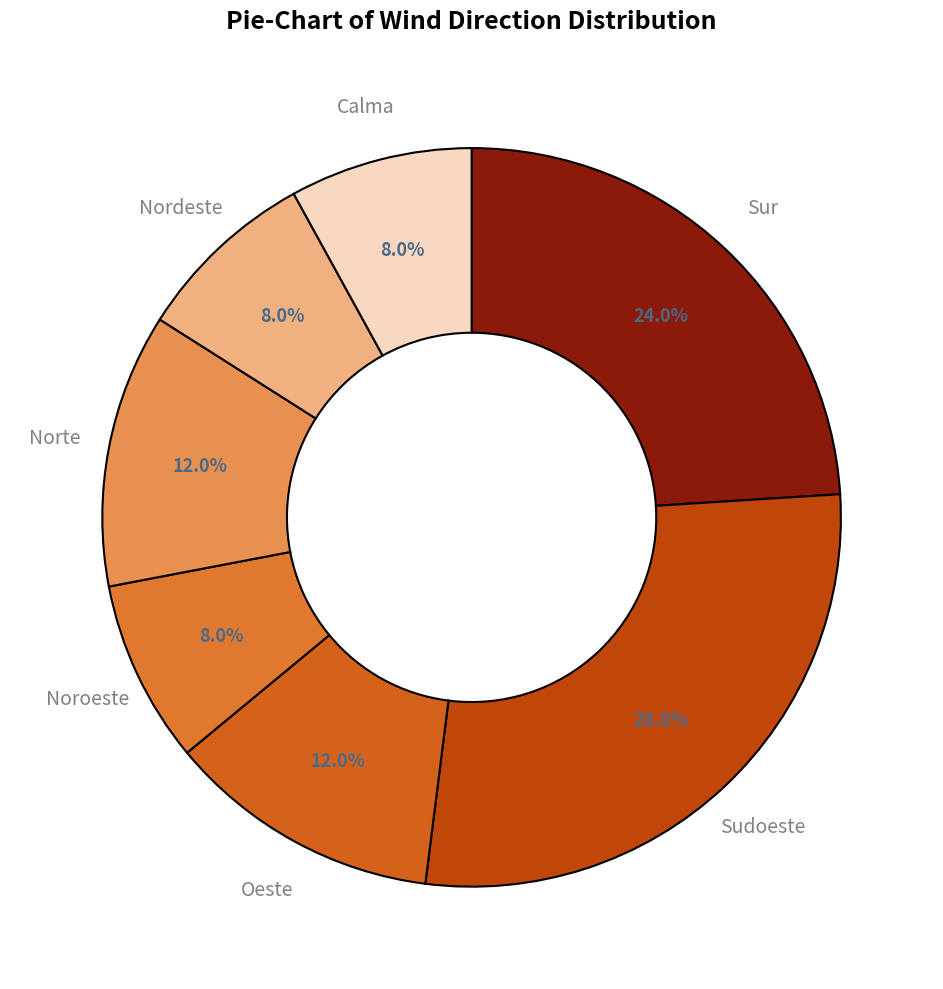

What percentage do Sur and Nordeste together represent?

32.0%